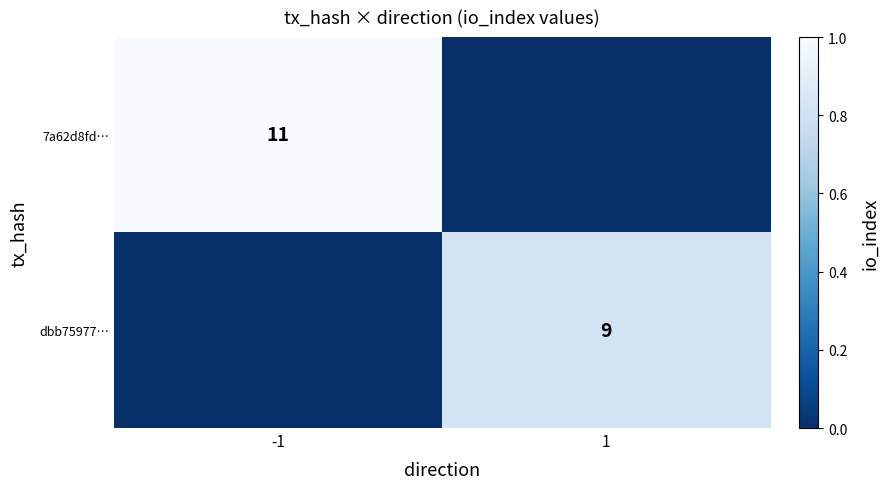

Between -1 and 1, which is larger?

-1